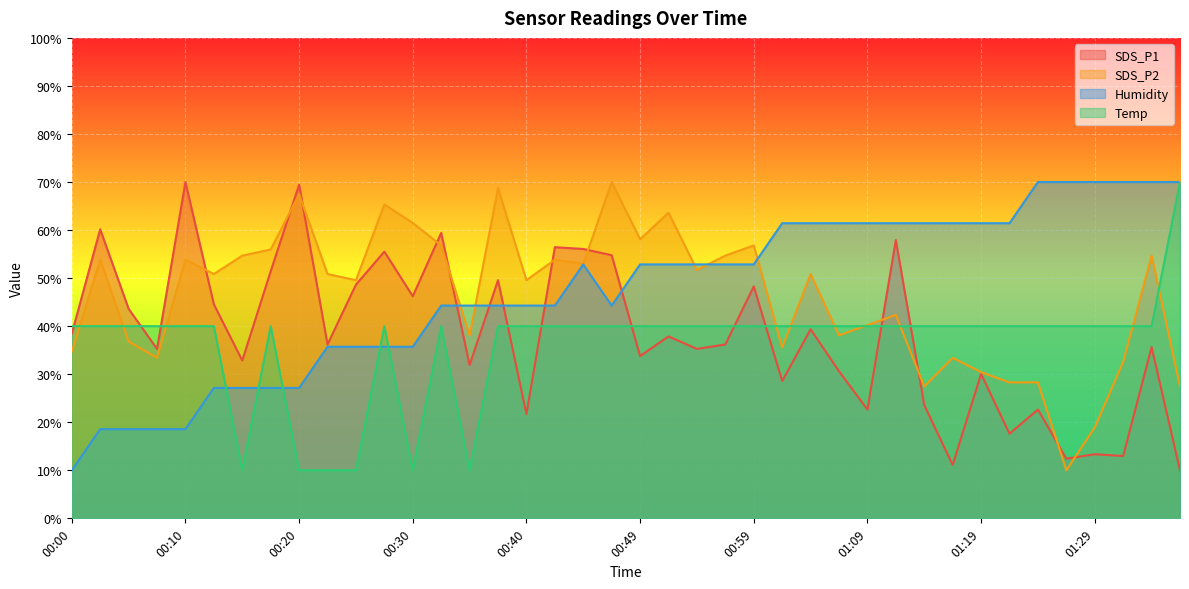

What is the difference between the highest and lowest values at 00:44?

16.1